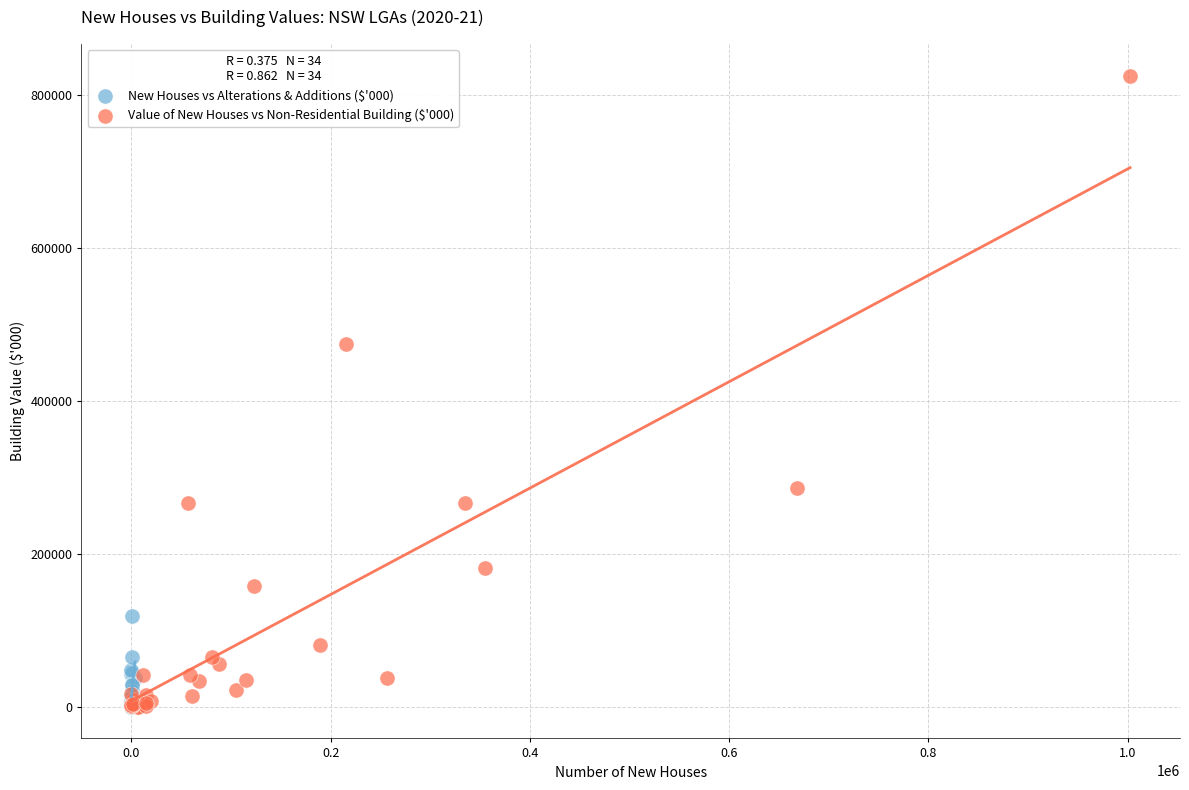

Which series has the widest spread of Y values?

Value of New Houses vs Non-Residential Building ($'000)